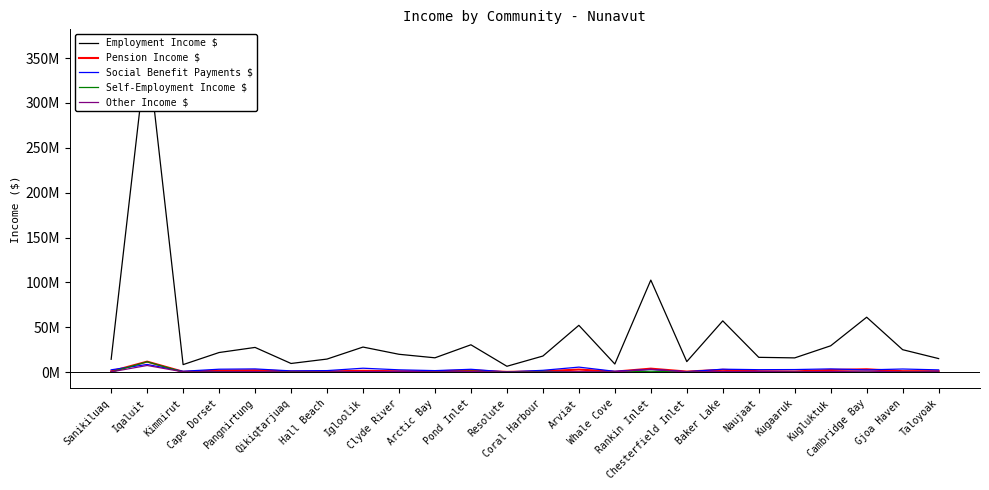

What is the difference between the Pension Income $ values at Iqaluit and Whale Cove?

11153000